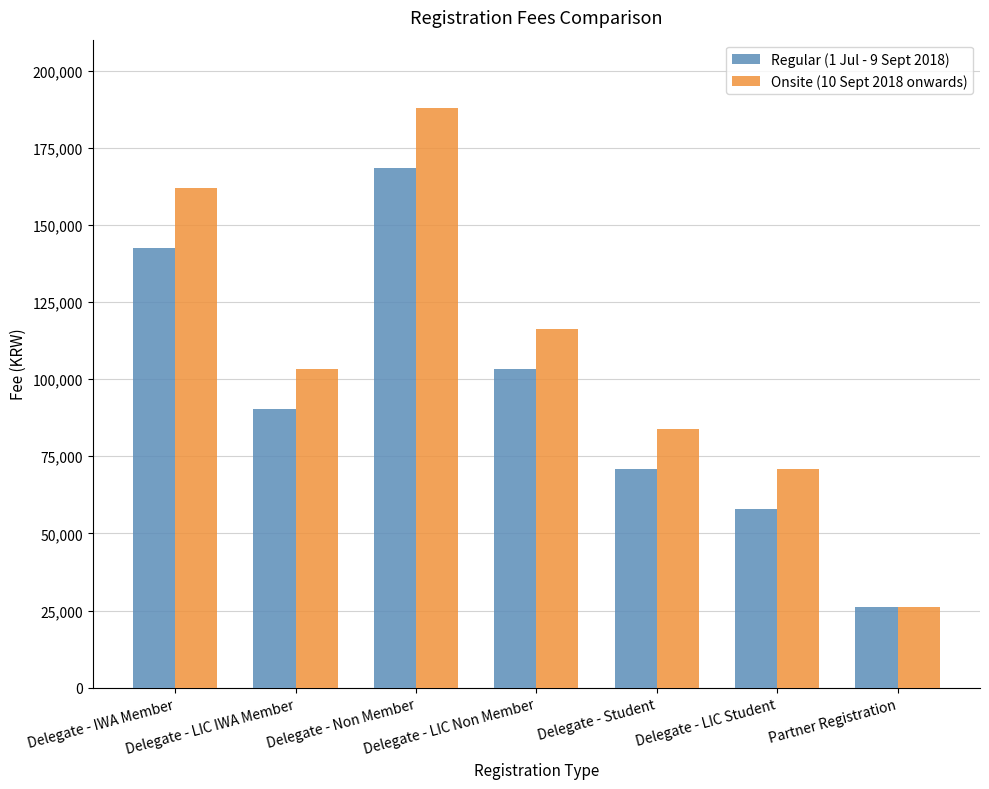

The Onsite (10 Sept 2018 onwards) series shows 187850 at Delegate - Non Member. True or false?

True